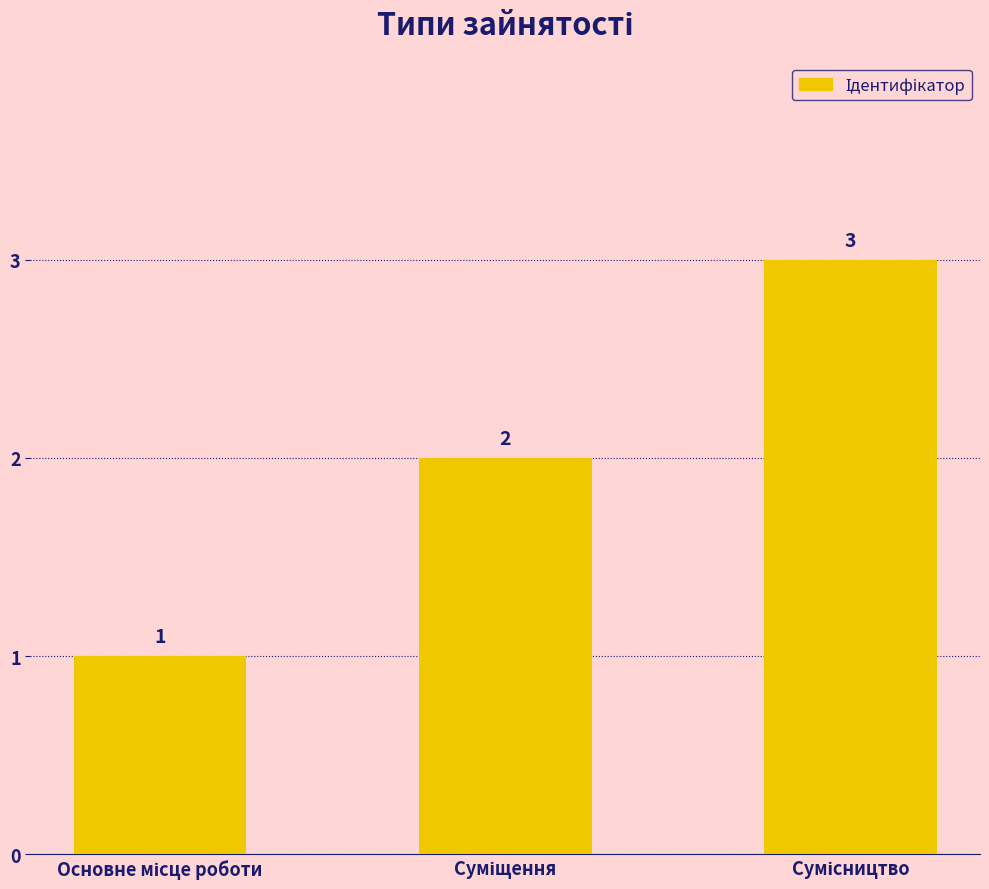

Count the number of data series in this chart.

1